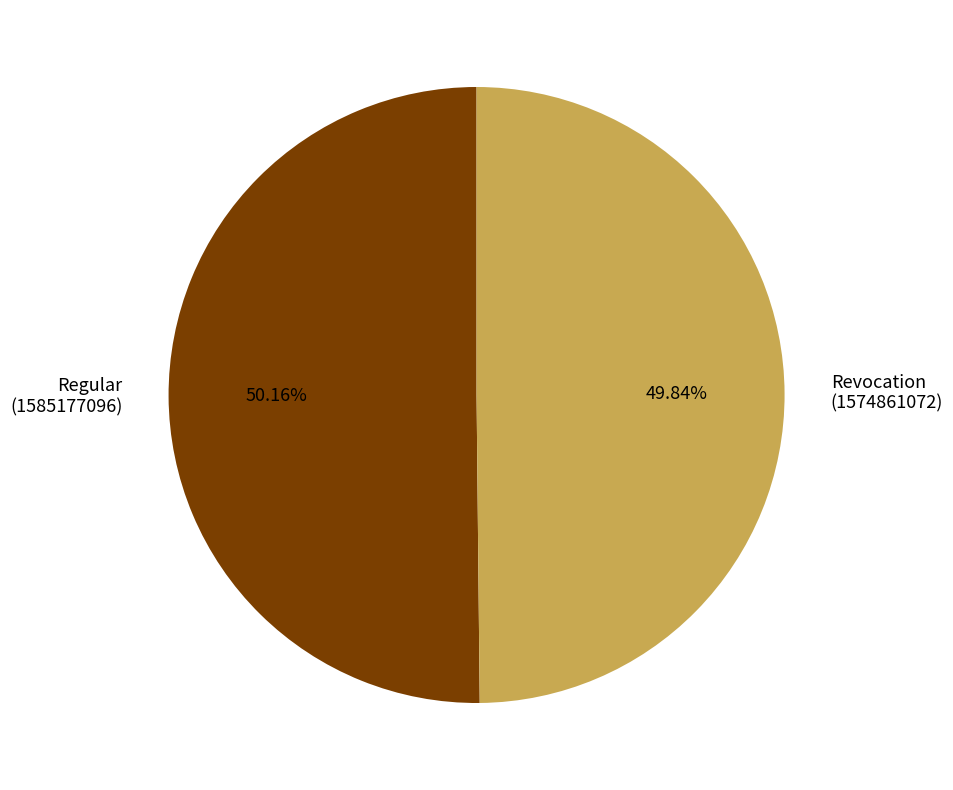

Does any single category account for the majority?

Yes